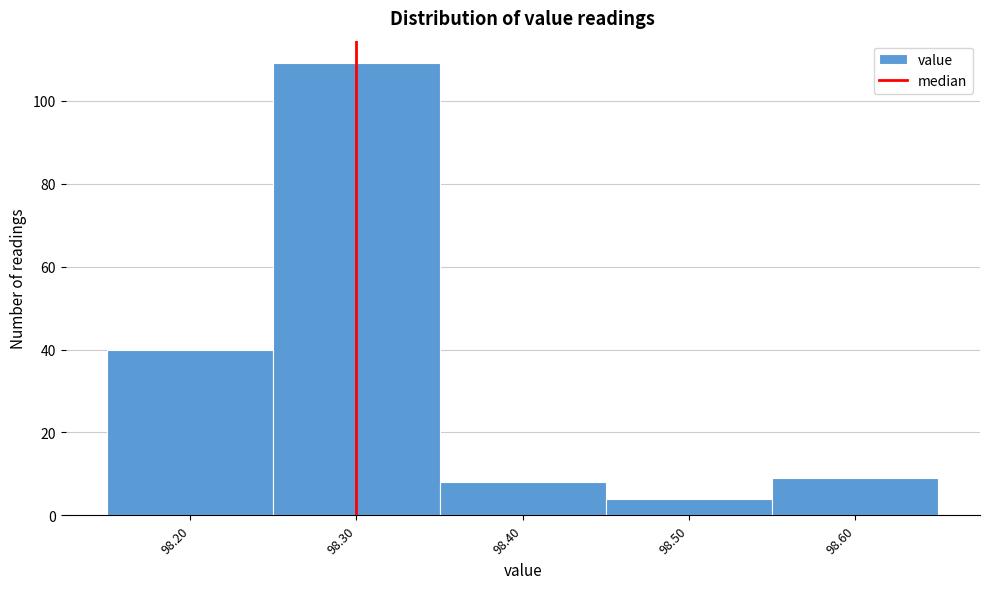

What is the height of the bar covering 98.15 to 98.25 on the x-axis? The values are not printed on the chart, so give them approximately, as read against the axis.

40